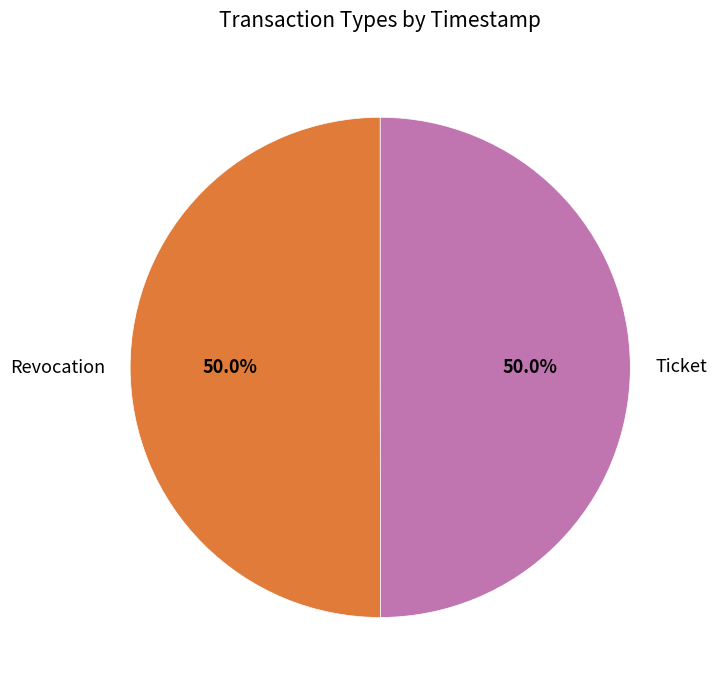

What is the ratio of the value at Revocation to the value at Ticket?

1.0